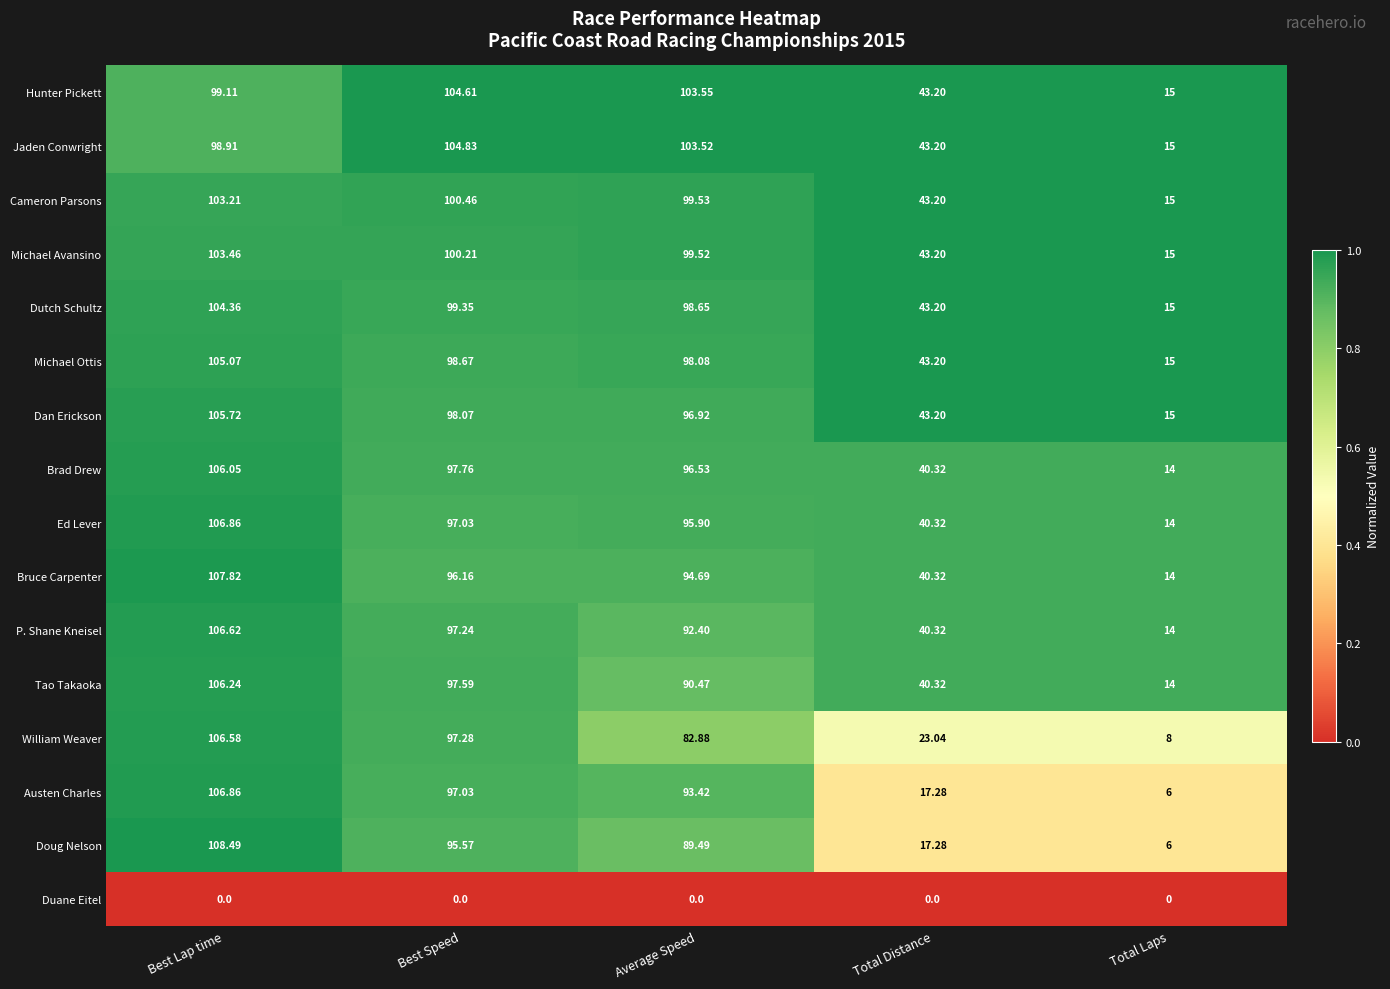

Which series changed the most between Average Speed and Total Laps?

Hunter Pickett